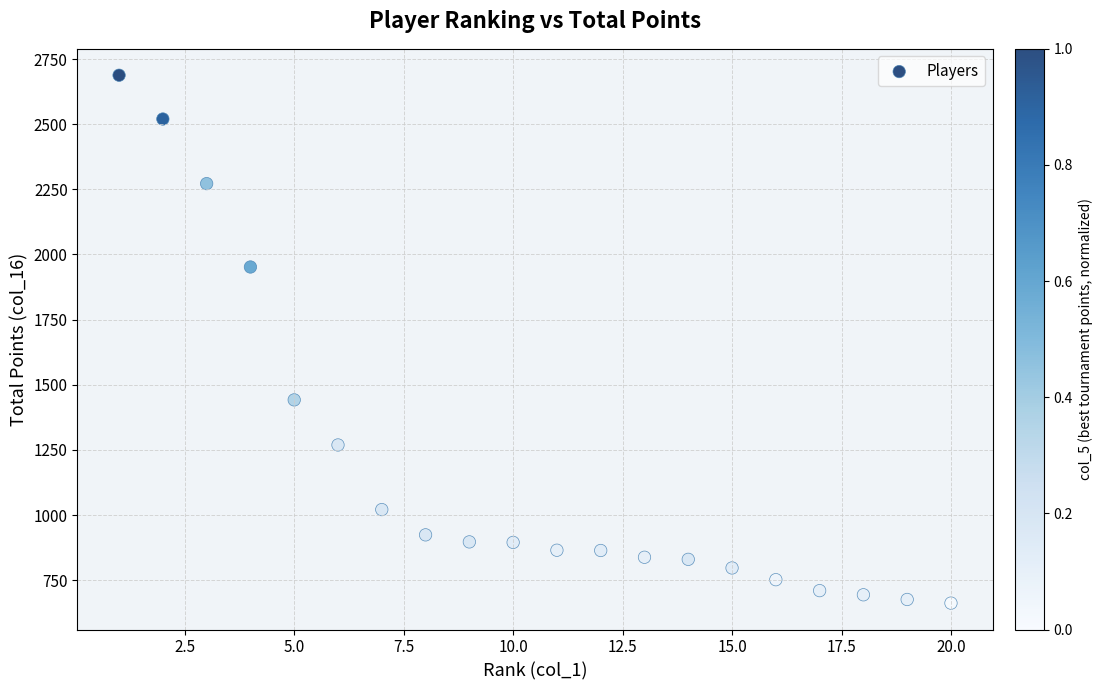

What is the range of X values (max minus min)?

19